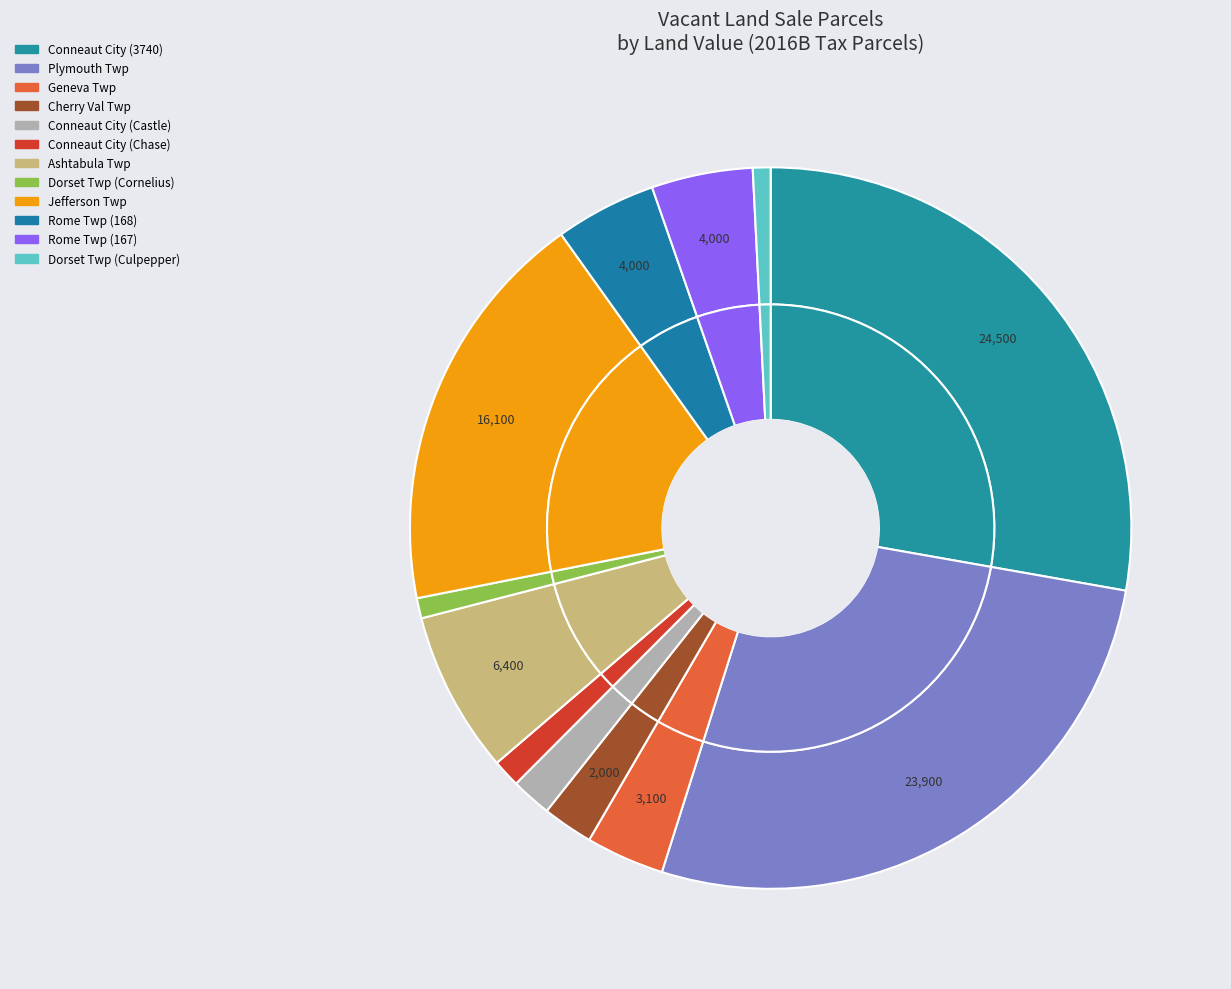

Count the number of slices in the pie.

12